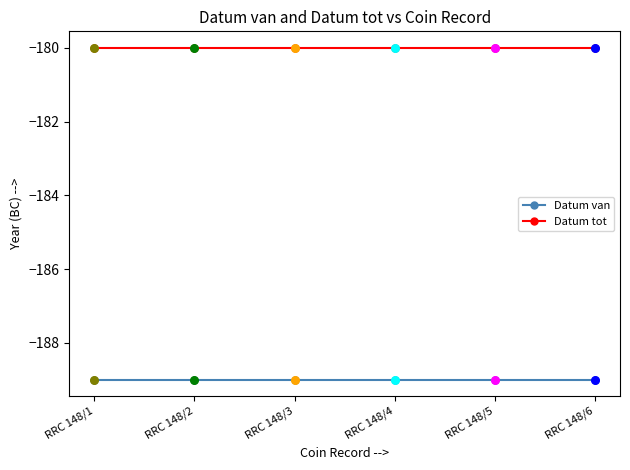

Which series has the largest total across all categories?

Datum tot